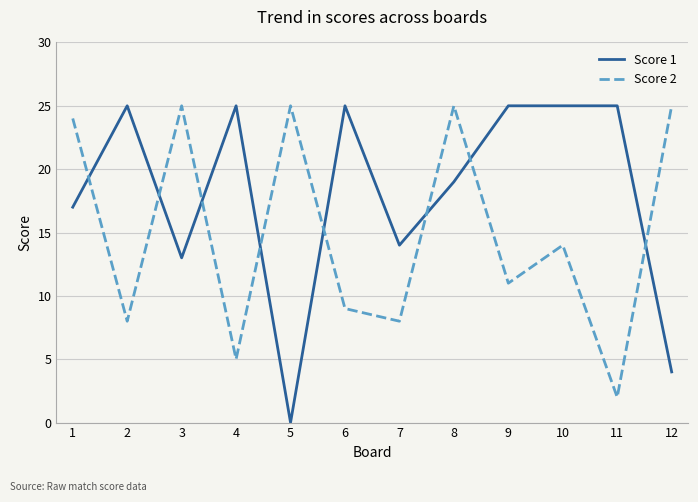

At 1, list the series in order from smallest to largest.

Score 1, Score 2